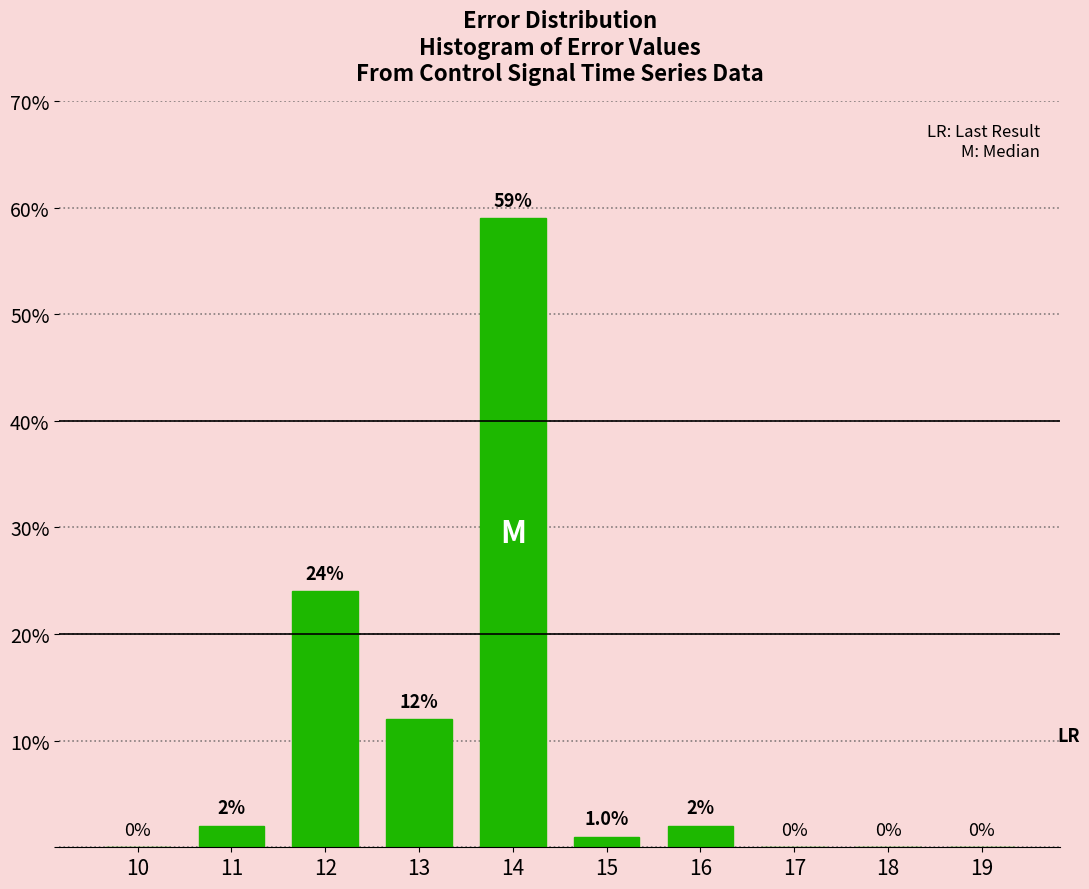

Reading left to right, extract all data points from this chart.

10=0	11=2	12=24	13=12	14=59	15=1	16=2	17=0	18=0	19=0